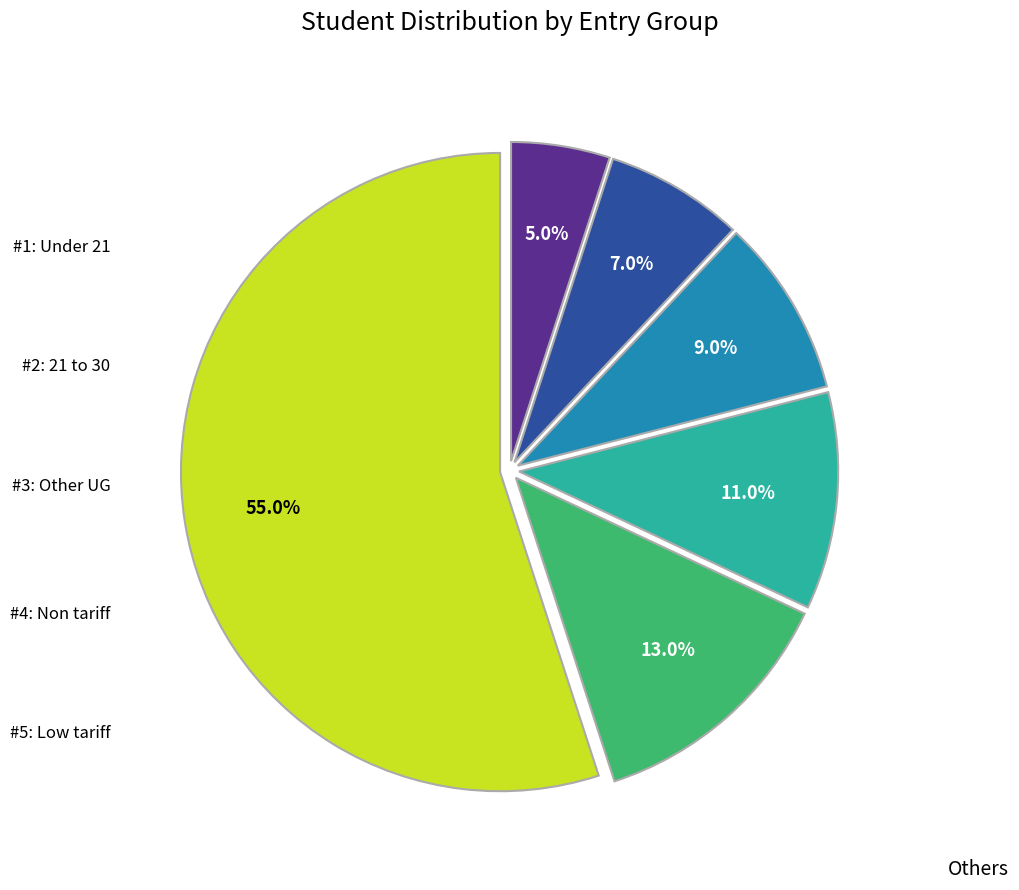

Does any single category account for the majority?

Yes